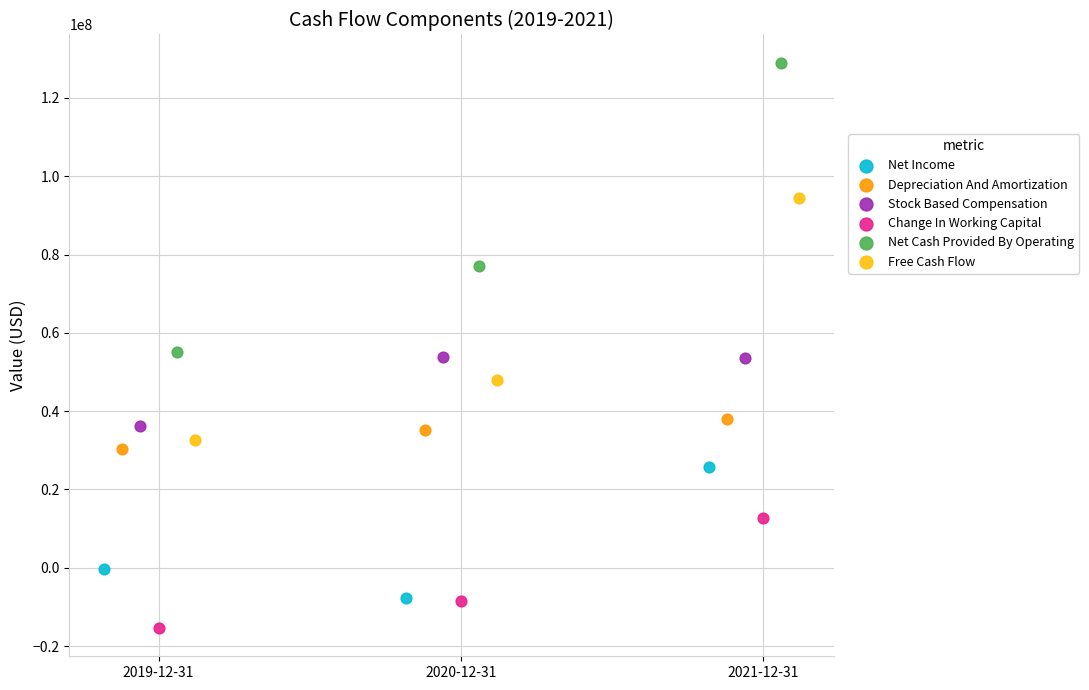

Which series has the largest Y range (max minus min)?

Net Cash Provided By Operating